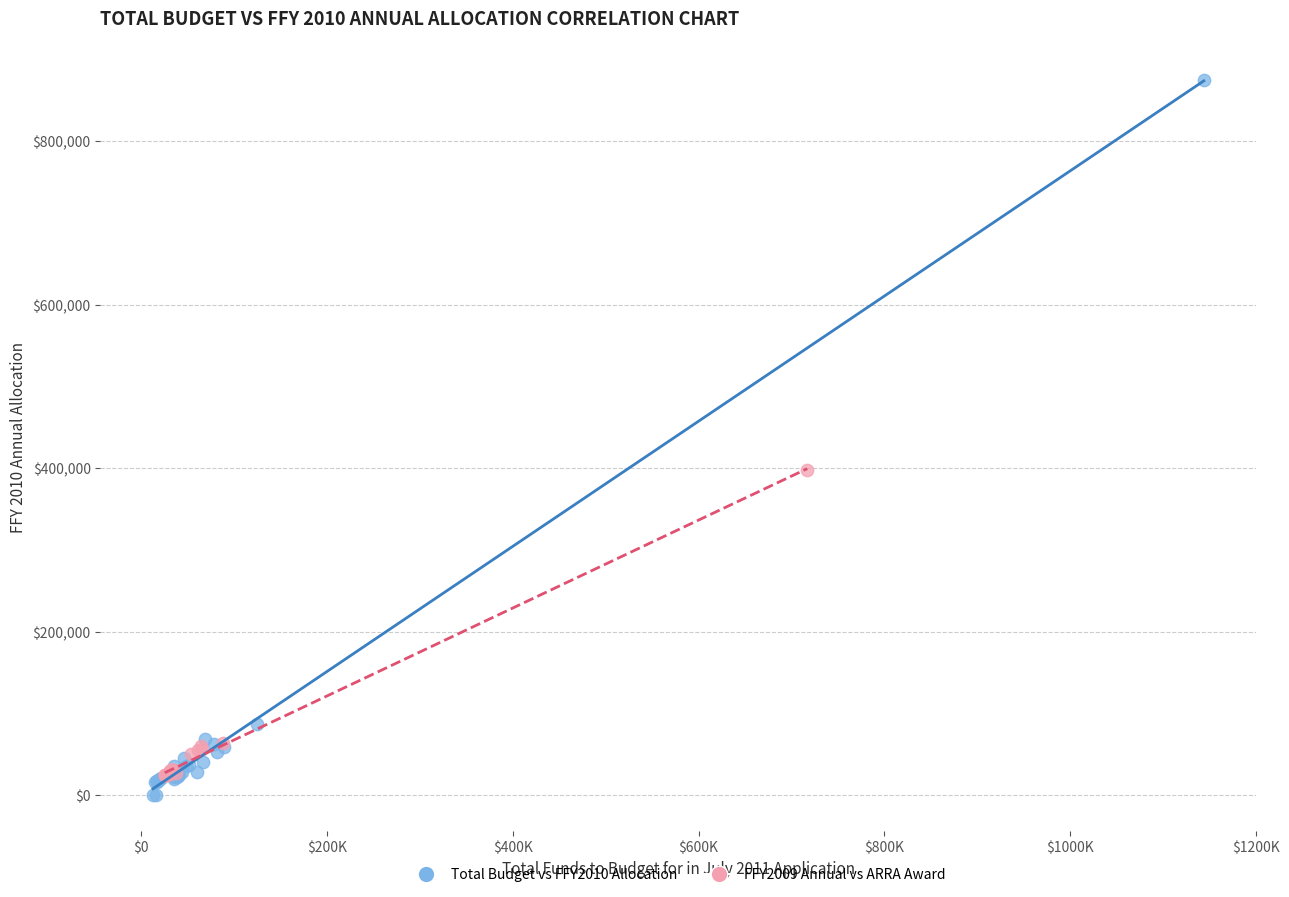

What are all the series names shown in the legend?

Total Budget vs FFY2010 Allocation, FFY2009 Annual vs ARRA Award